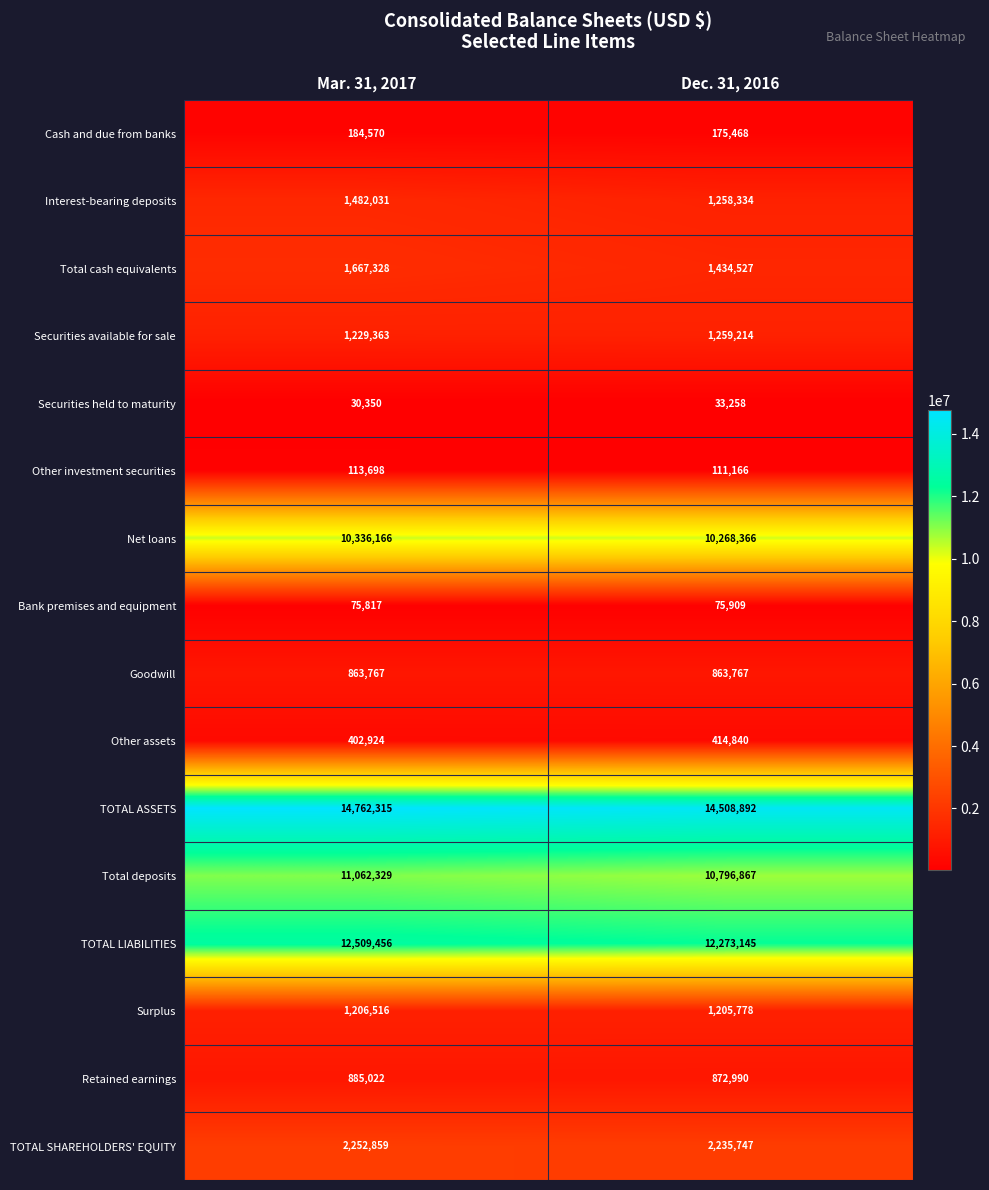

How many data points does each series have?

2